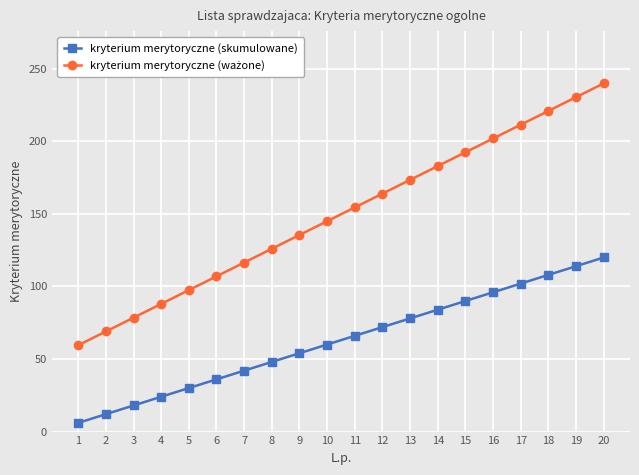

What is the difference between the maximum and minimum values in the kryterium merytoryczne (skumulowane) series?

114.0